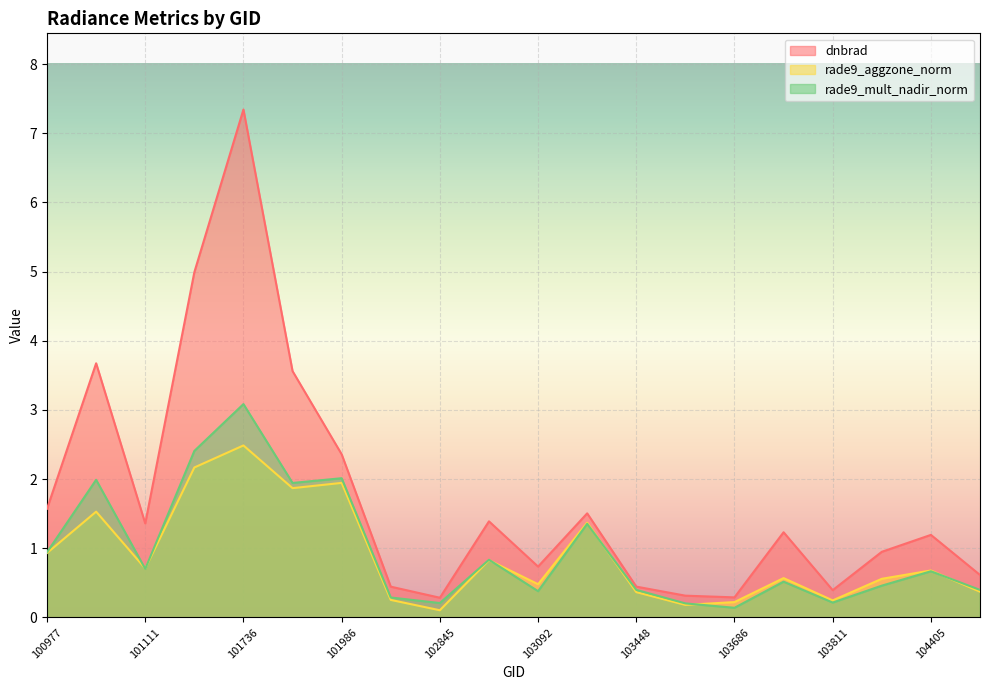

Which category has the lowest value across all series?

102845